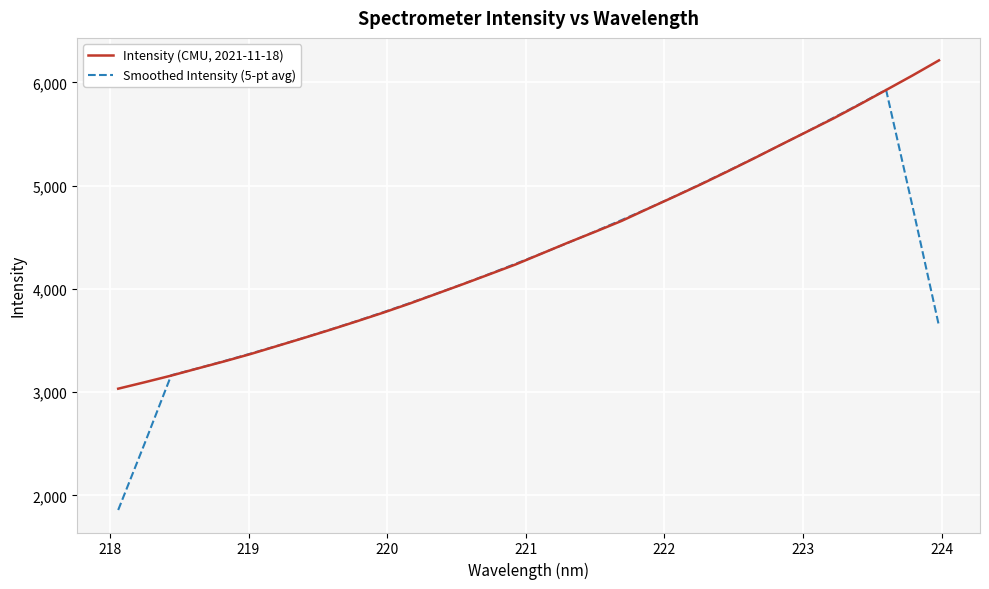

List the series in order of their peak value, lowest first.

Smoothed Intensity (5-pt avg), Intensity (CMU, 2021-11-18)